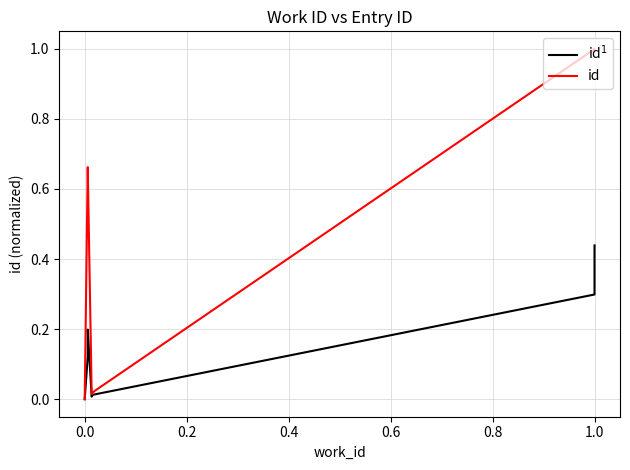

At how many categories does at least one series exceed 0?

9